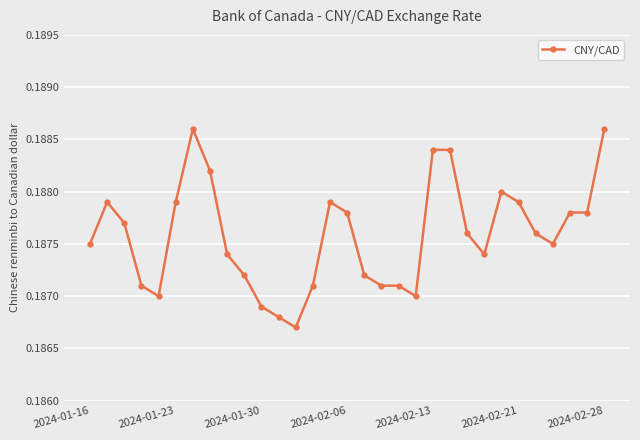

True or false: there are more than 0 points higher than both neighbors.

True